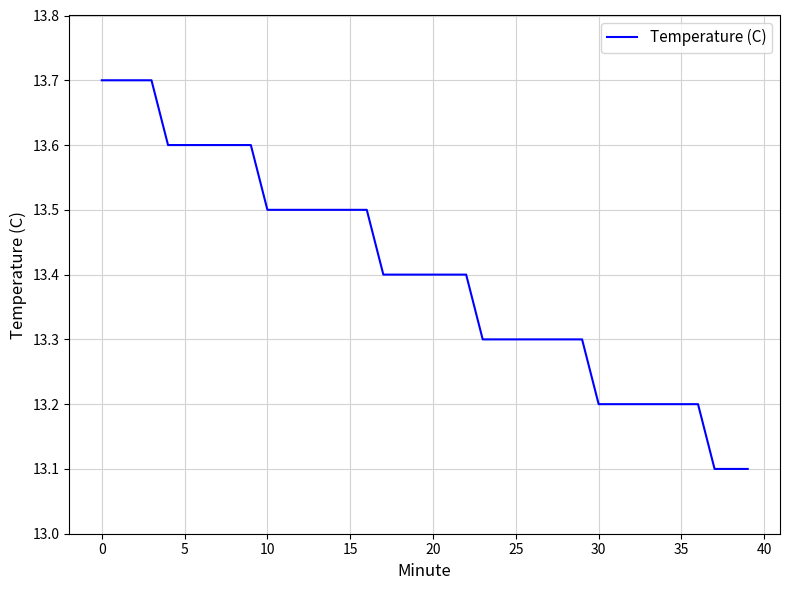

What is the greatest value displayed?

13.7